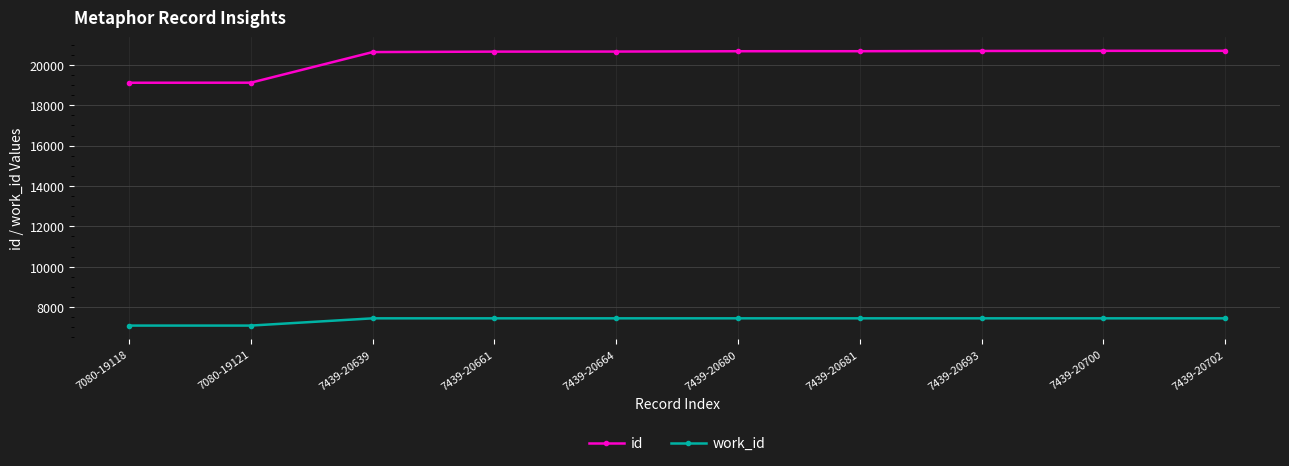

What is the label of the 10th point from the left?

7439-20702